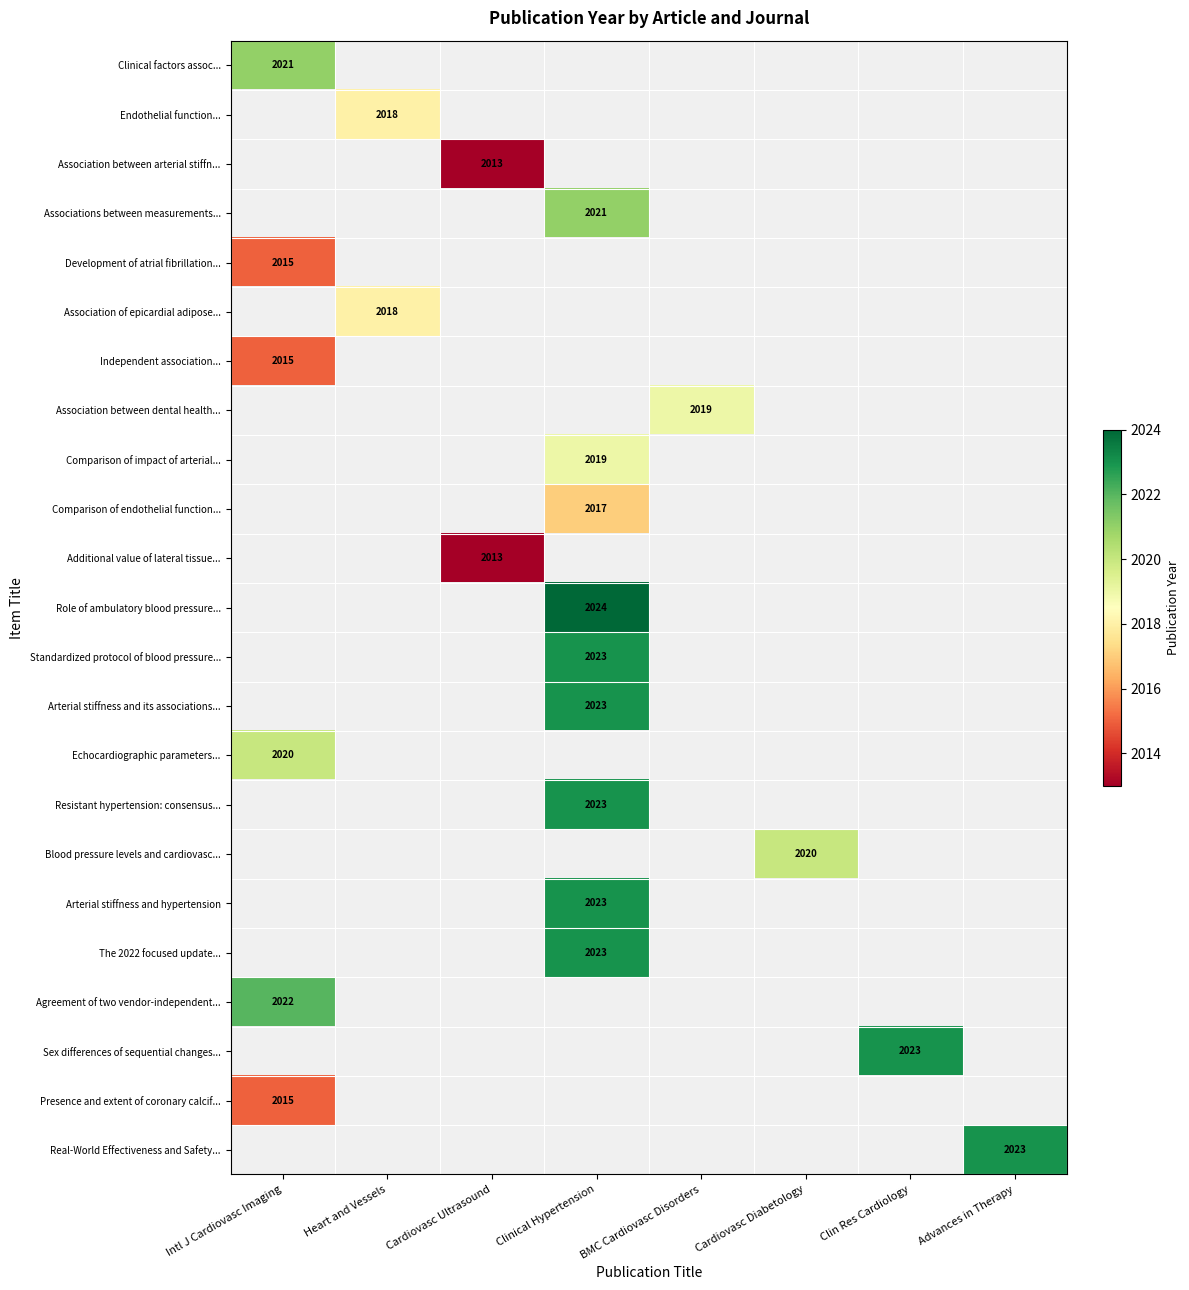

What is the difference between the highest and lowest values at Intl J Cardiovasc Imaging?

7.0